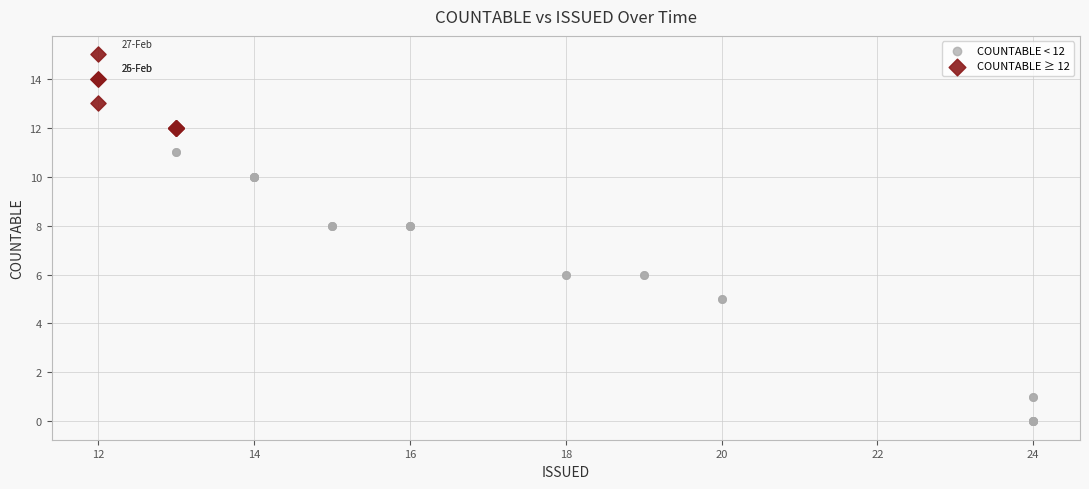

Which series contains the lowest Y value?

COUNTABLE < 12